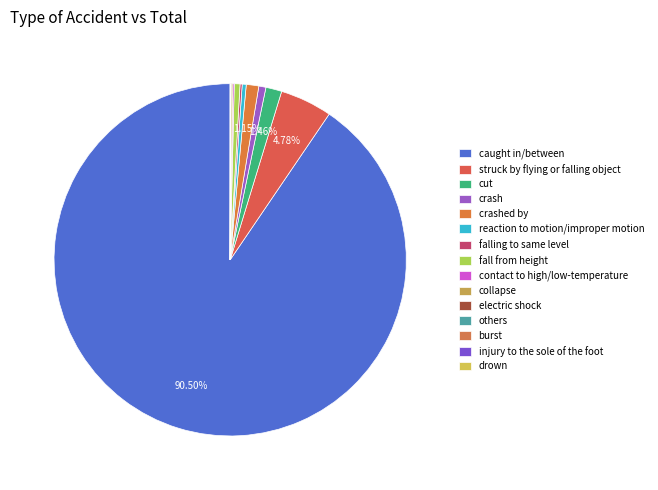

True or false: reaction to motion/improper motion accounts for 1% of the total.

False